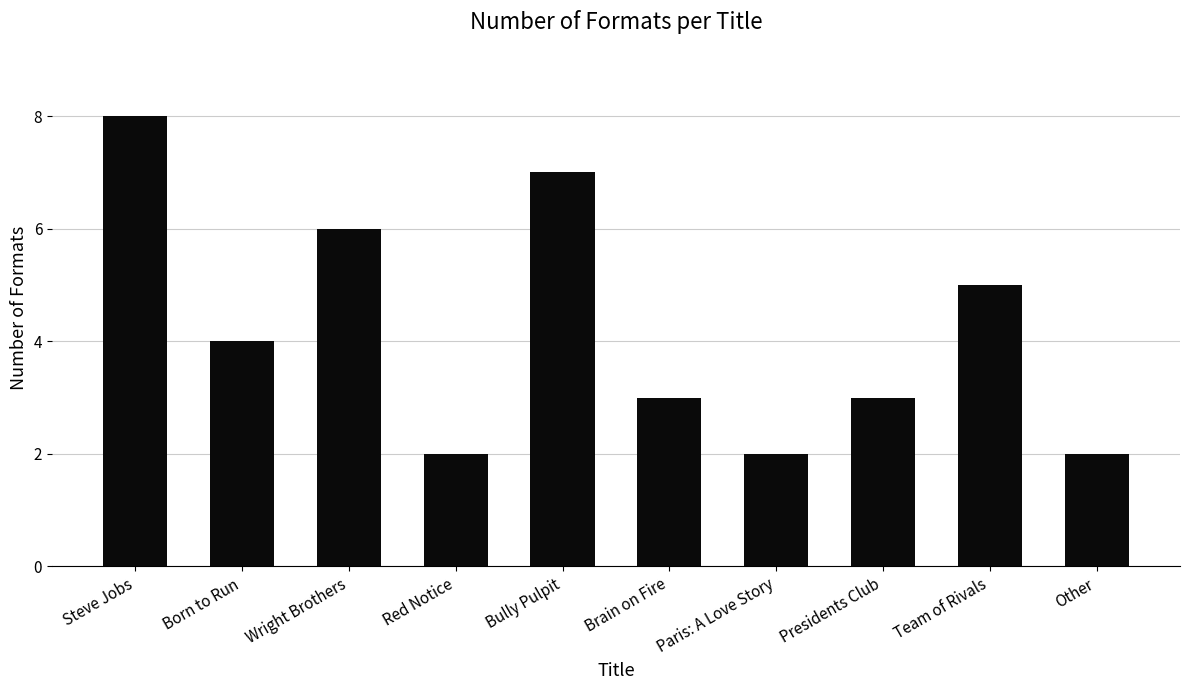

What is the change in value from Brain on Fire to Paris: A Love Story?

-1